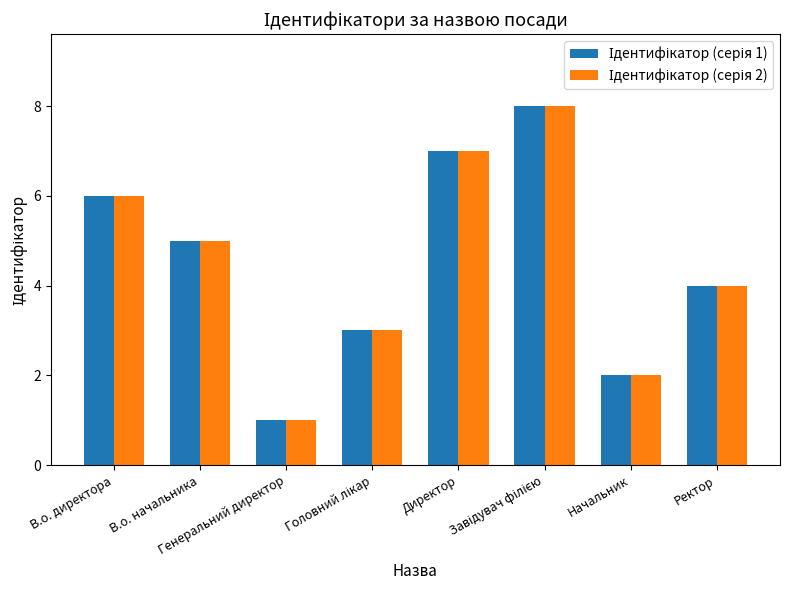

Does the chart contain any negative values?

No